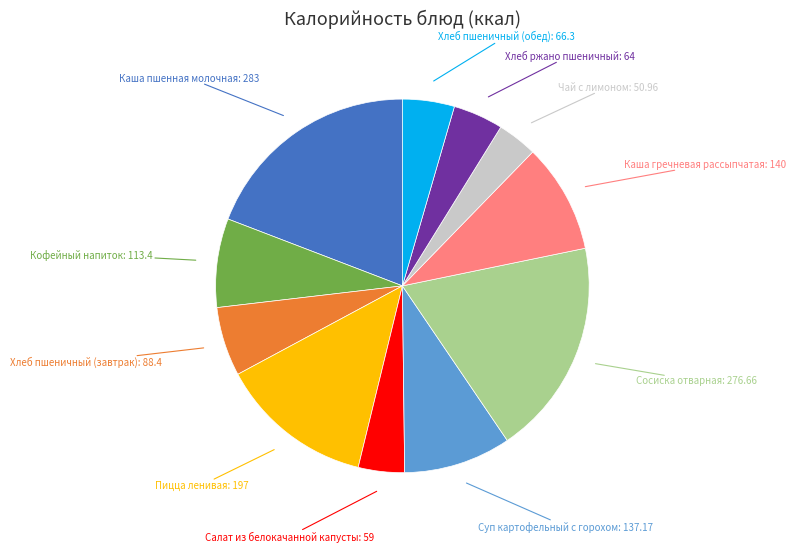

Does any single category account for the majority?

No